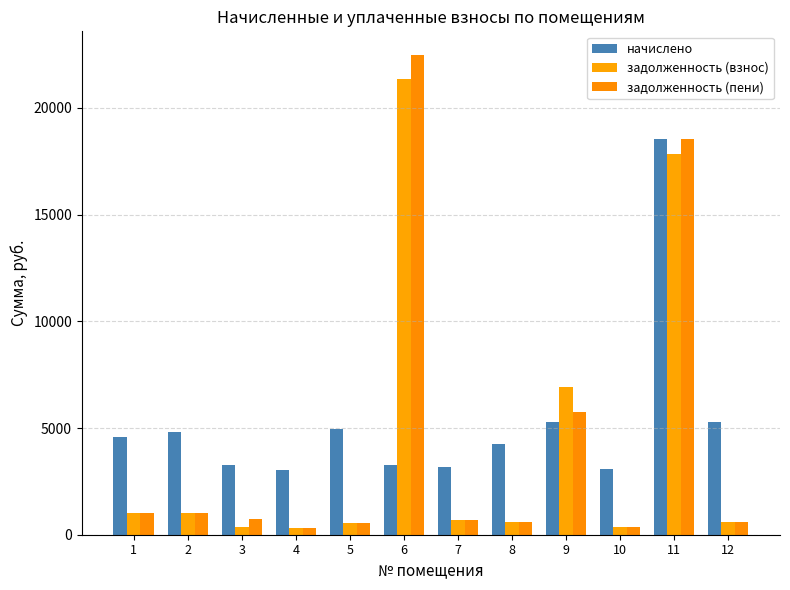

What is the sum of the задолженность (взнос) values at 3 and 10?

704.5